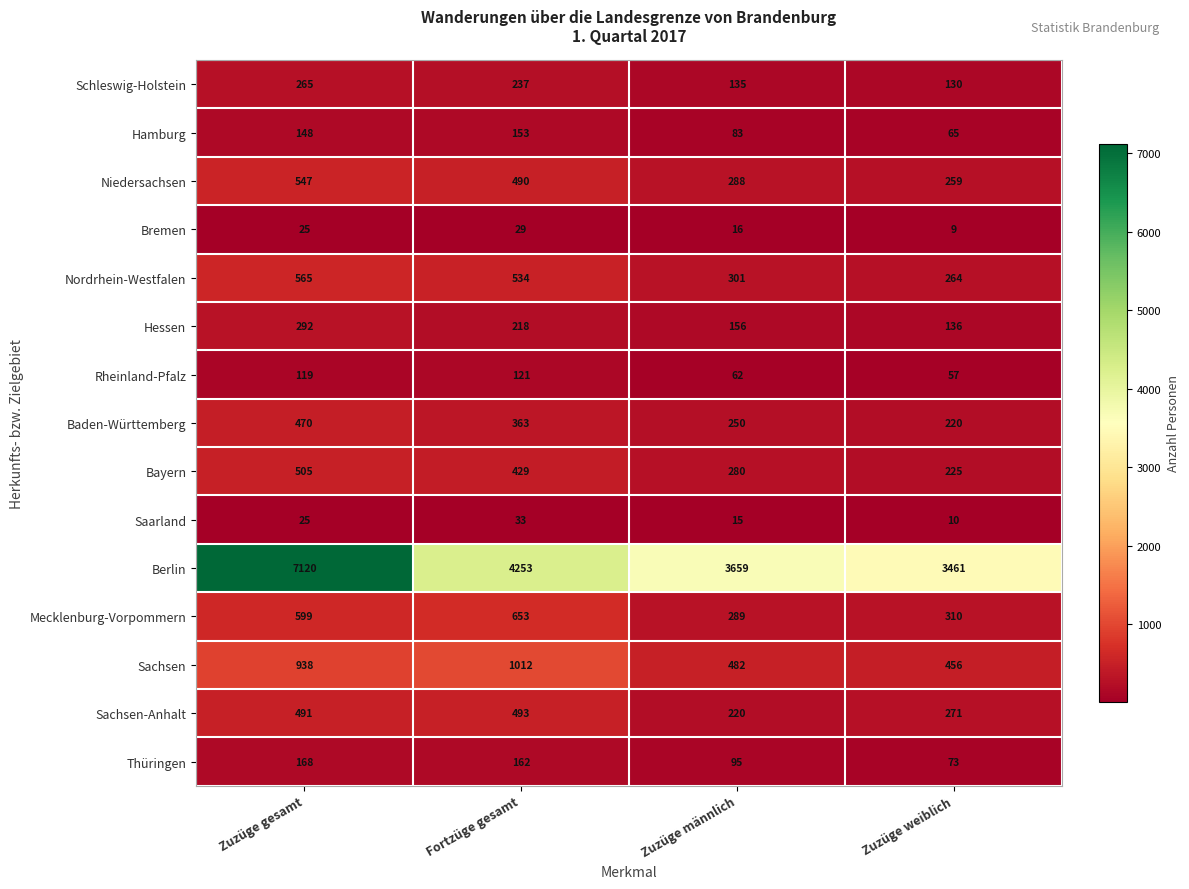

Between Zuzüge gesamt and Zuzüge männlich, which series saw the biggest shift?

Berlin